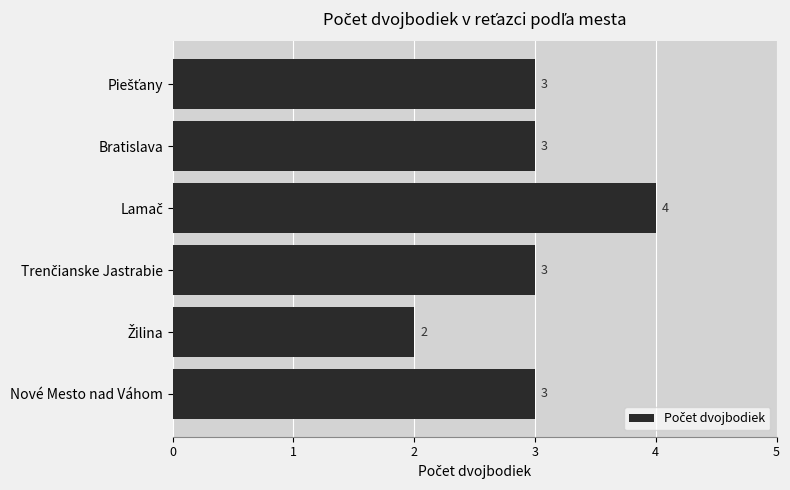

What is the maximum value shown in the chart?

4